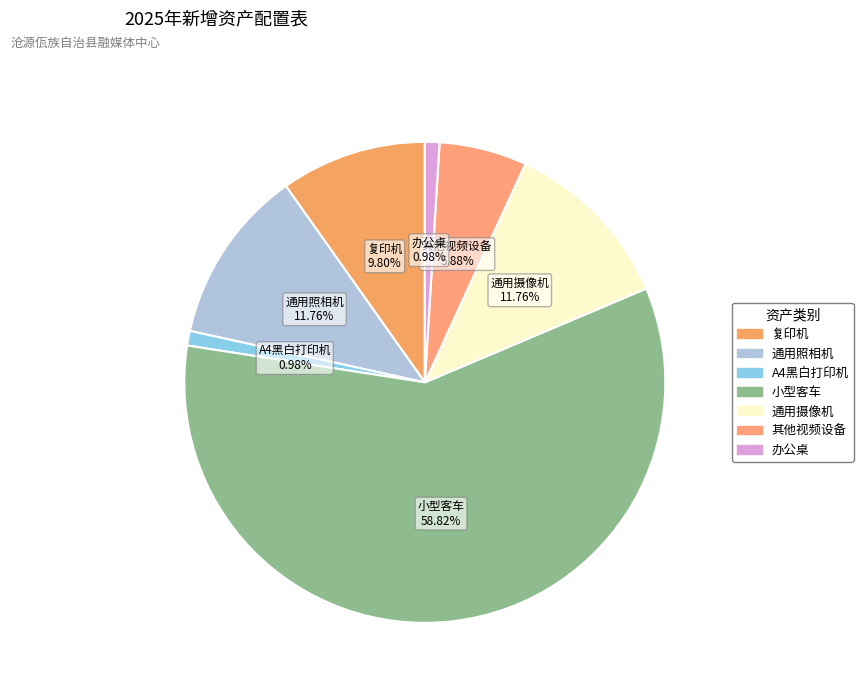

To the nearest percent, what percentage of the pie is 复印机?

10%